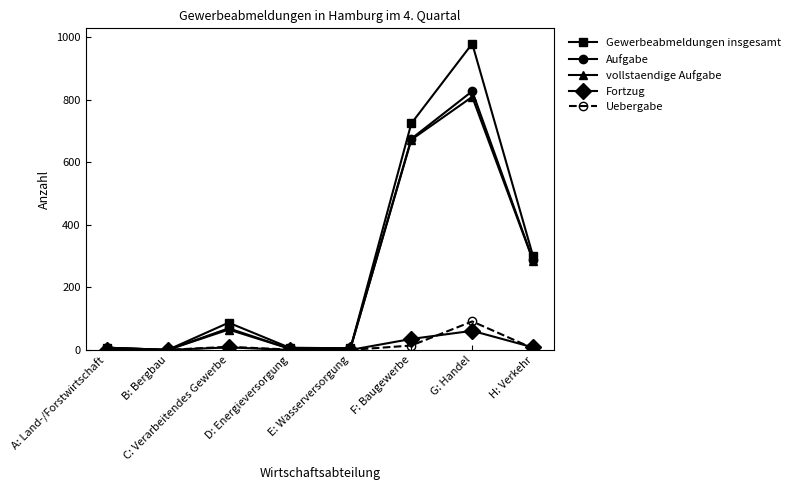

Does the chart display data point markers on the line(s)?

Yes